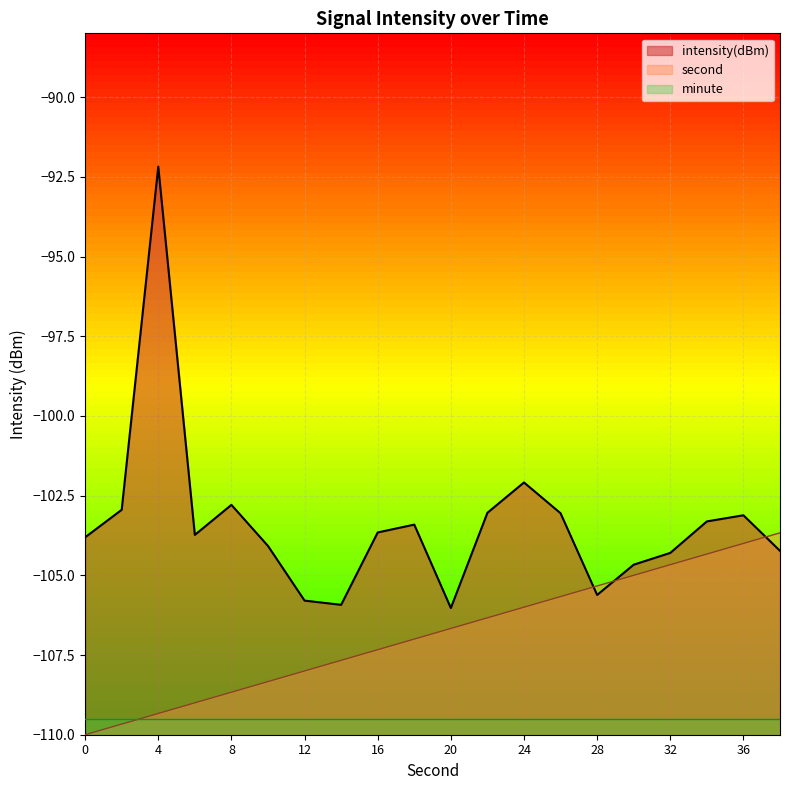

Between 16 and 10, which is larger?

16